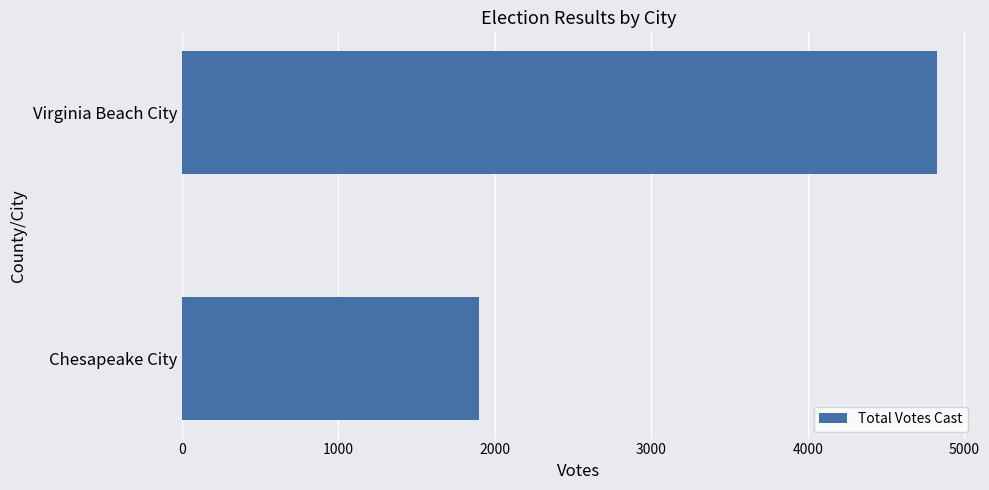

Rank the categories by value from lowest to highest.

Chesapeake City, Virginia Beach City